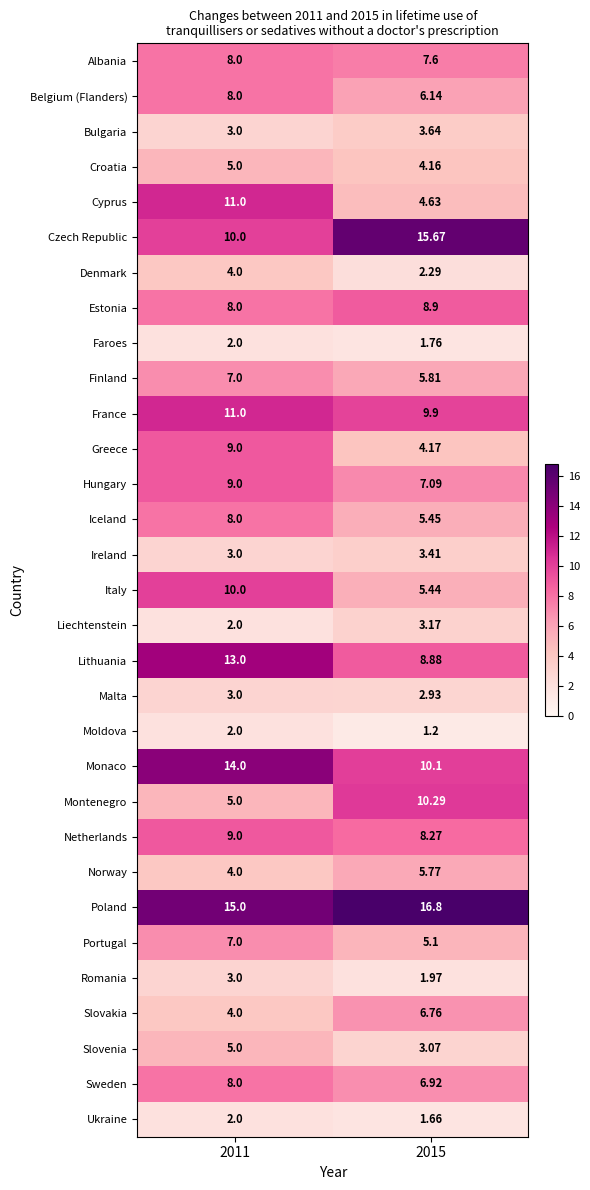

Which series has the widest spread of values?

Cyprus